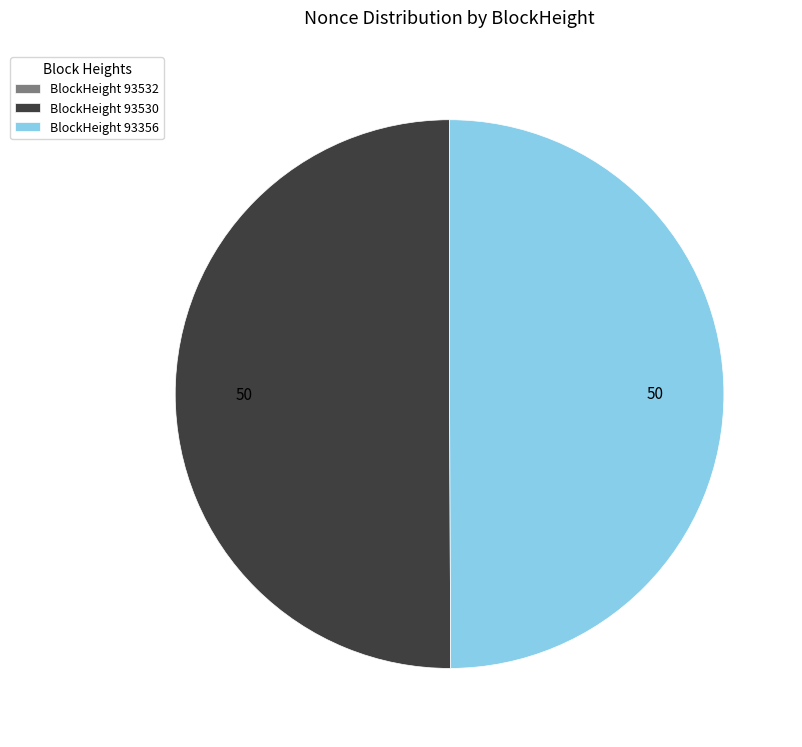

Is it true that BlockHeight 93530 is 42% of the pie?

False